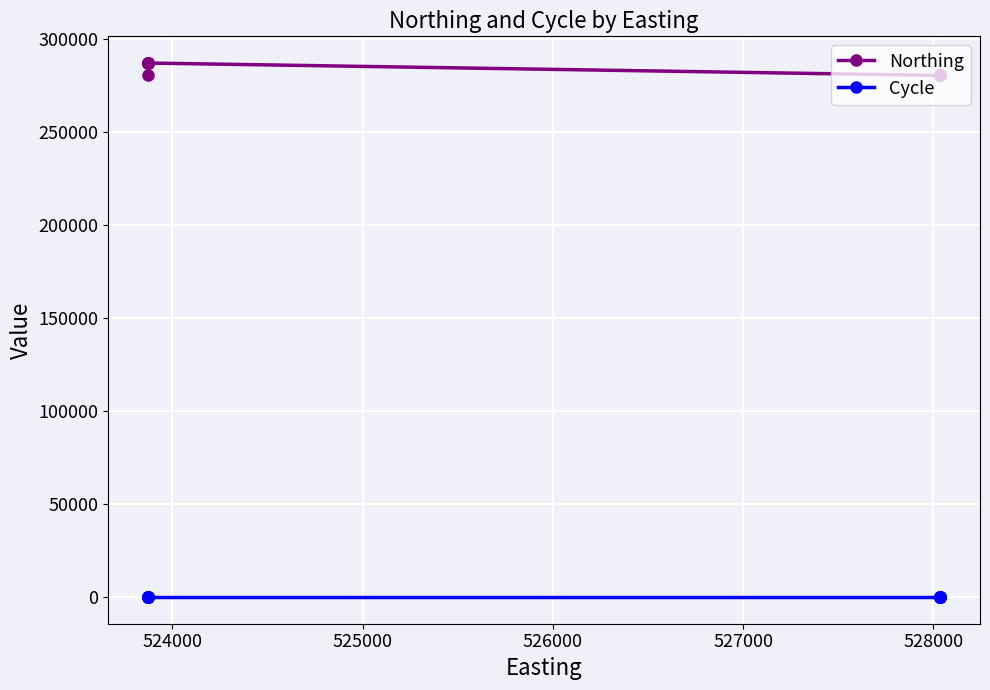

Rank the series by their maximum value, from highest to lowest.

Northing, Cycle